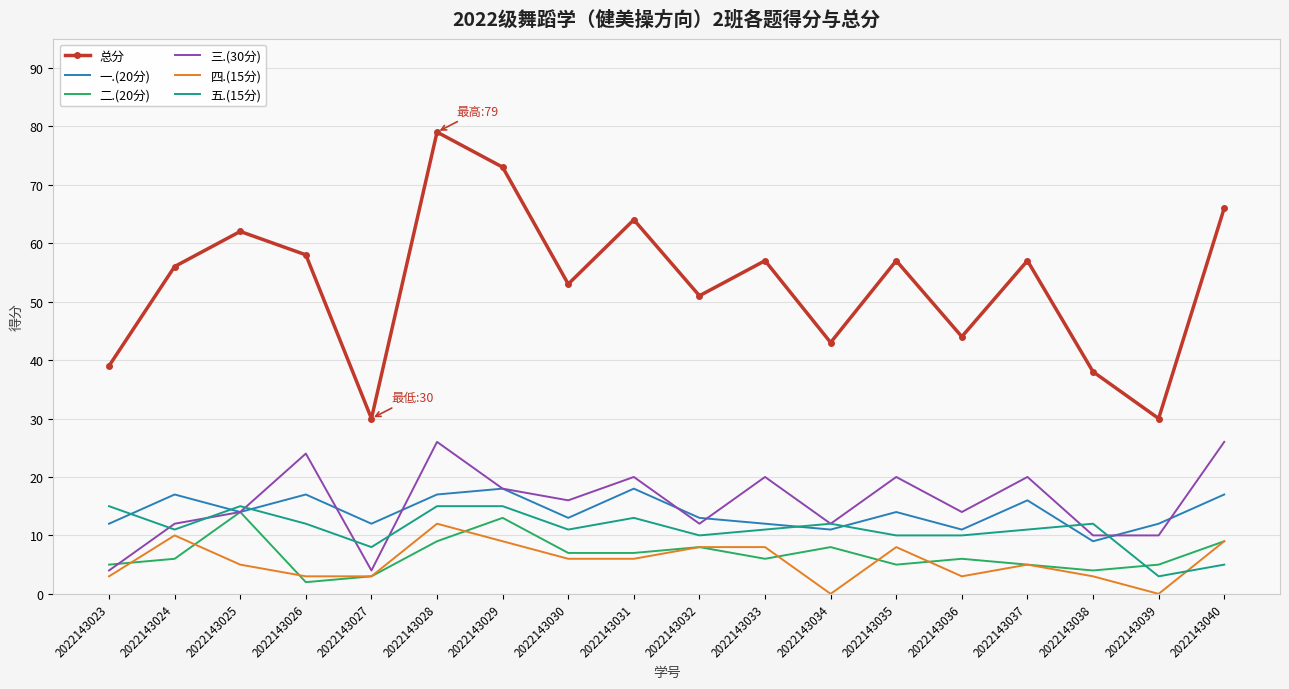

At which category is the sum across all series the highest?

2022143028